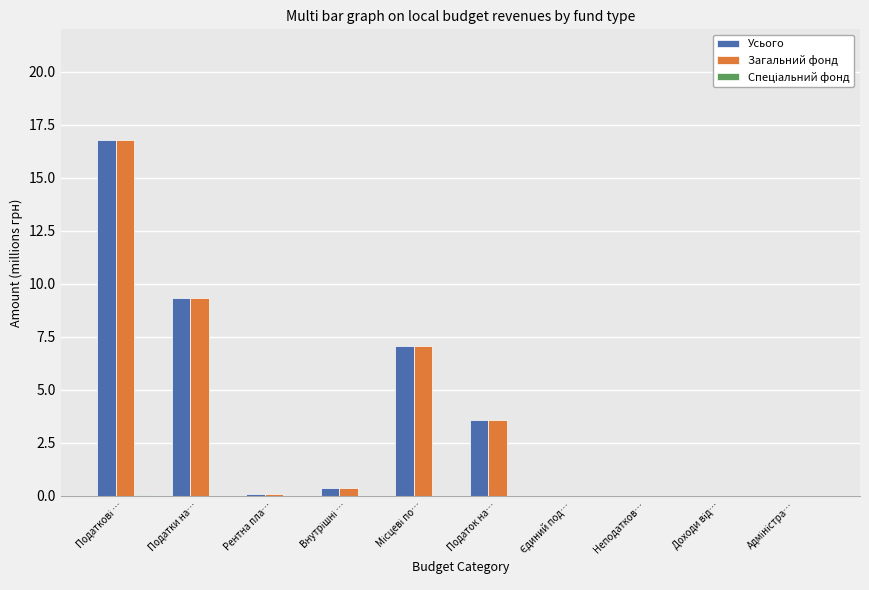

Which series has the widest spread of values?

Усього